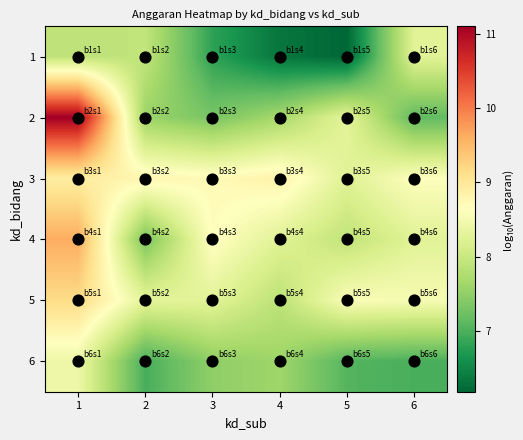

How many series are shown in this chart?

6